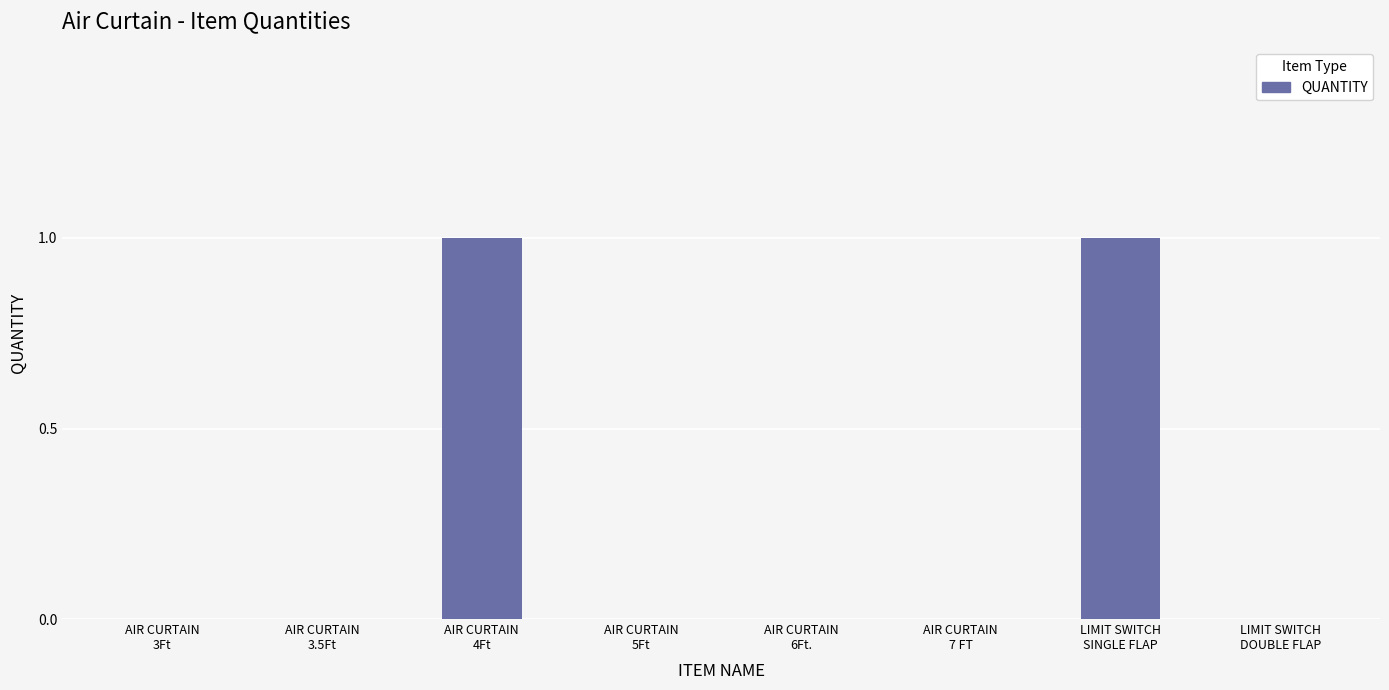

True or false: the data shows 1 at LIMIT SWITCH
DOUBLE FLAP.

False